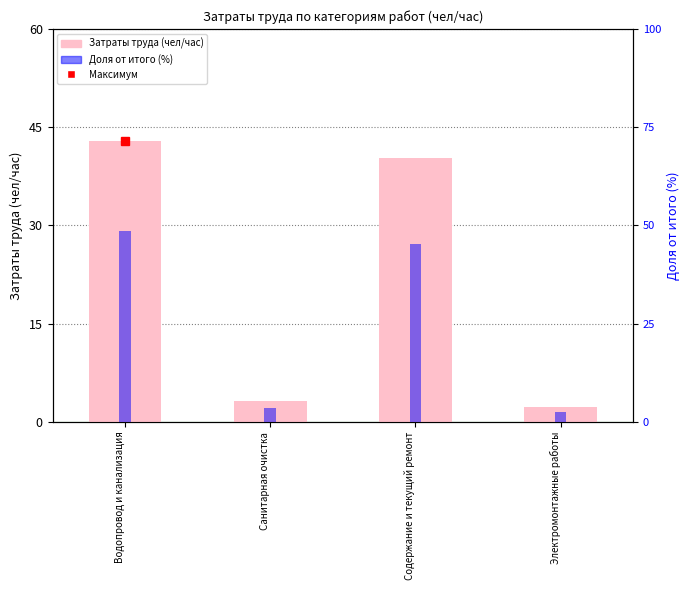

Reading left to right, transcribe all the data shown in this chart.

Затраты труда (чел/час): 43.0	3.2	40.2	2.2
Доля от итого (%): 48.5	3.7	45.4	2.5